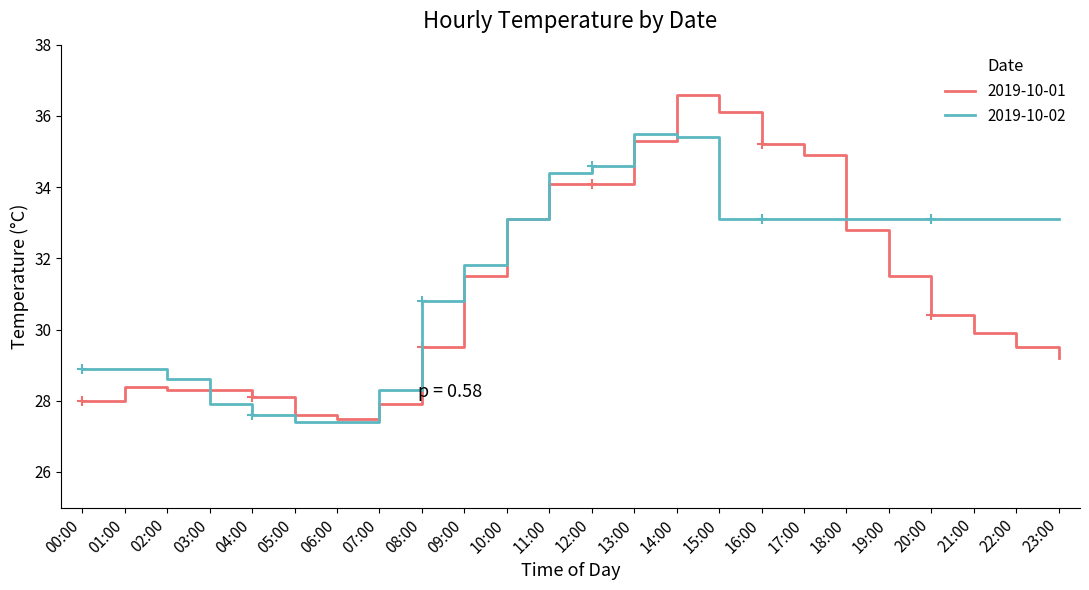

What is the spread (max minus min) of values at 02:00?

0.3